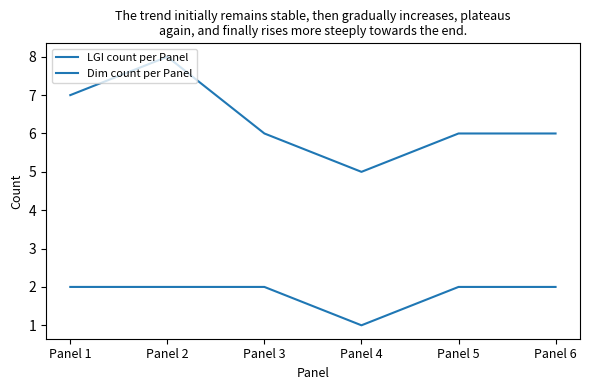

Which category has the highest value across all series?

Panel 2